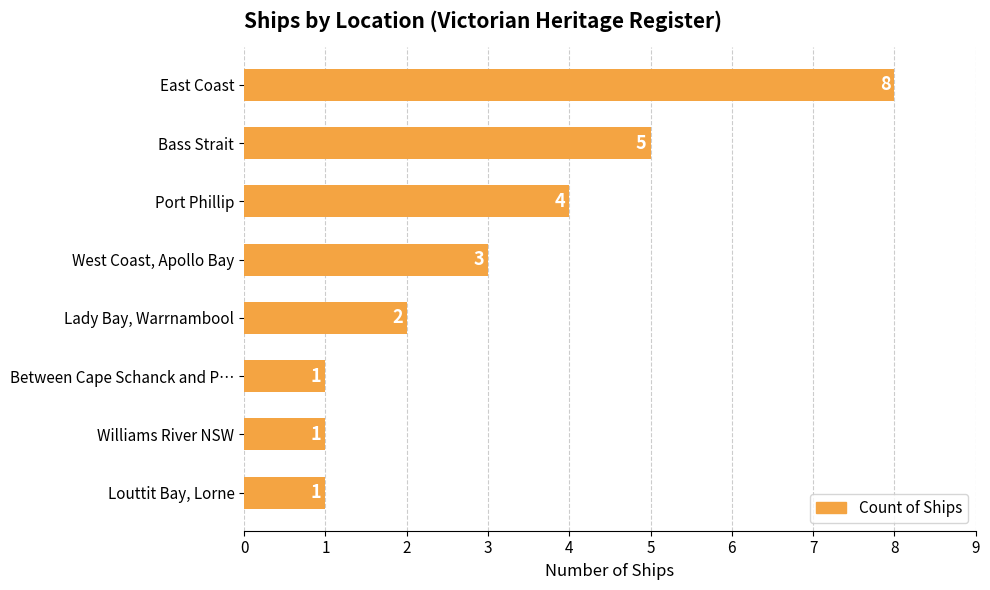

What is the approximate value at Bass Strait?

5